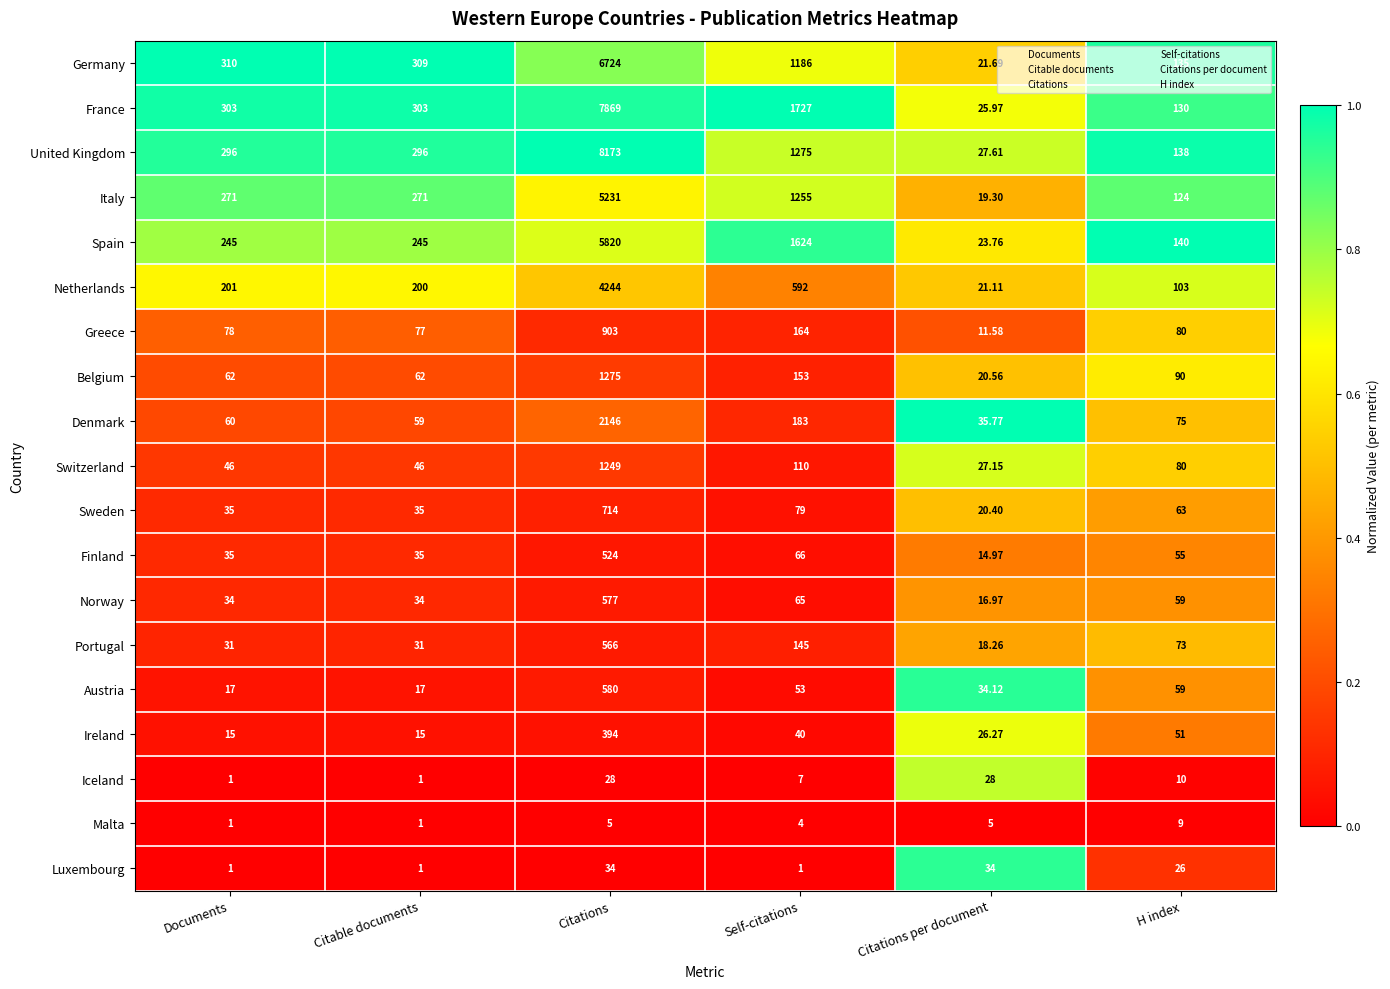

At which label is France closest to 3947?

Self-citations